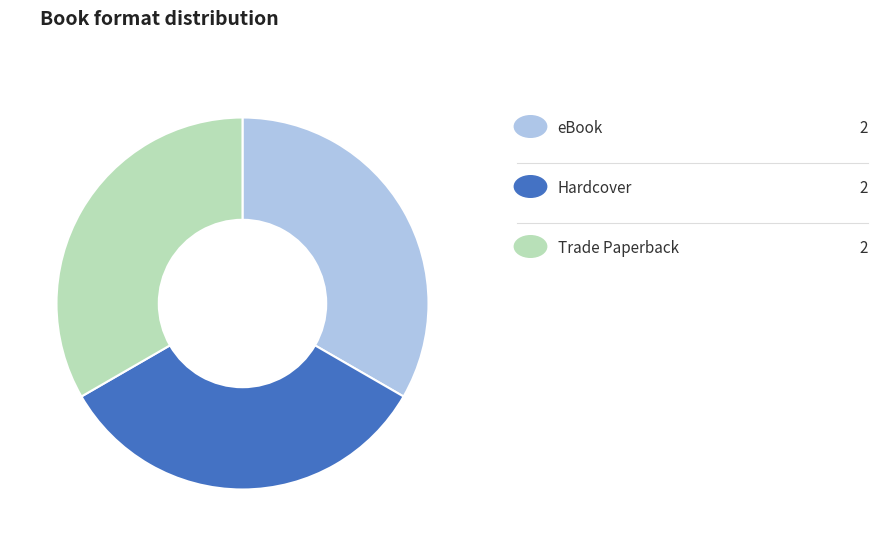

Is there a majority slice in this chart?

No